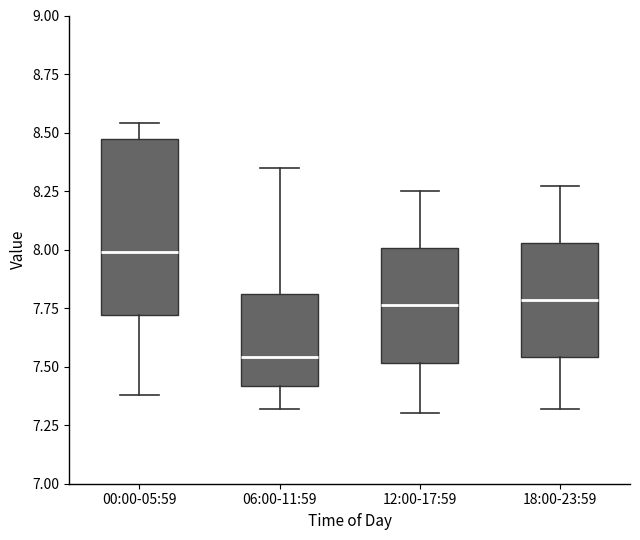

Reading left to right, read every box against the y-axis: the position of its median line, the range the box covers, and the ends of its whiskers. The values are not printed on the chart, so give them approximately, as read against the axis.

00:00-05:59: median 8.00, box 7.70 to 8.45, whiskers 7.40 to 8.55
06:00-11:59: median 7.55, box 7.40 to 7.80, whiskers 7.30 to 8.35
12:00-17:59: median 7.75, box 7.50 to 8.00, whiskers 7.30 to 8.25
18:00-23:59: median 7.80, box 7.55 to 8.05, whiskers 7.30 to 8.25